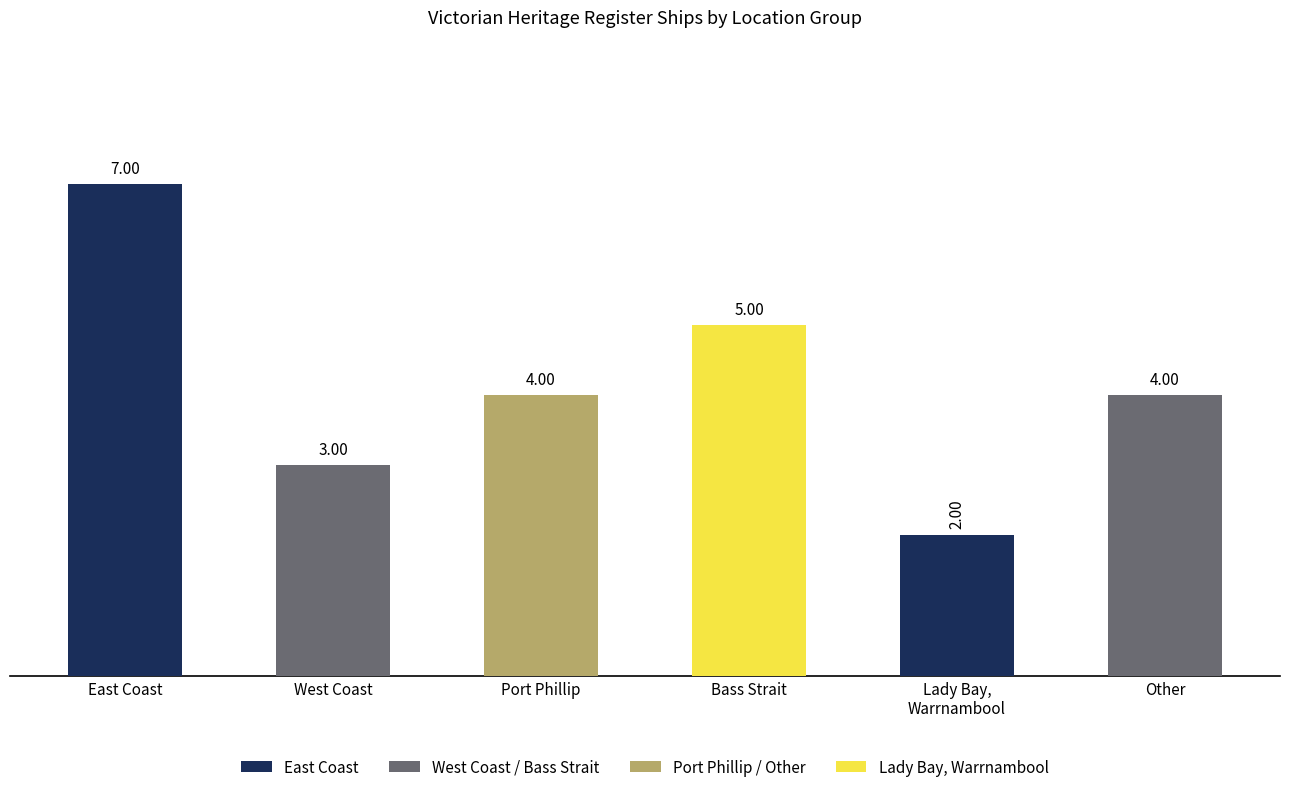

At which label does the data first exceed 4?

East Coast